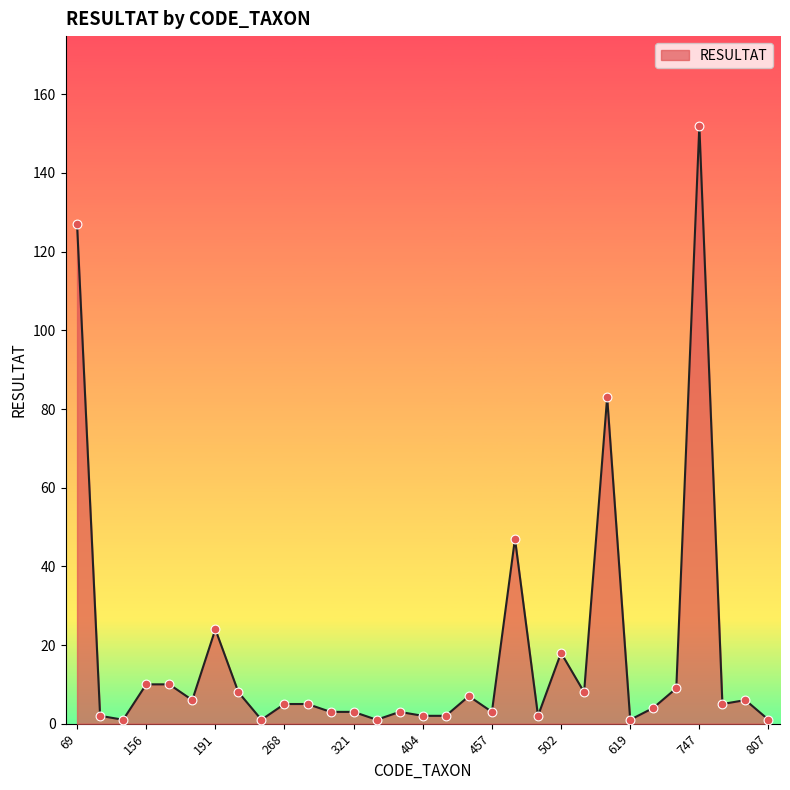

Does the chart have visible grid lines?

No